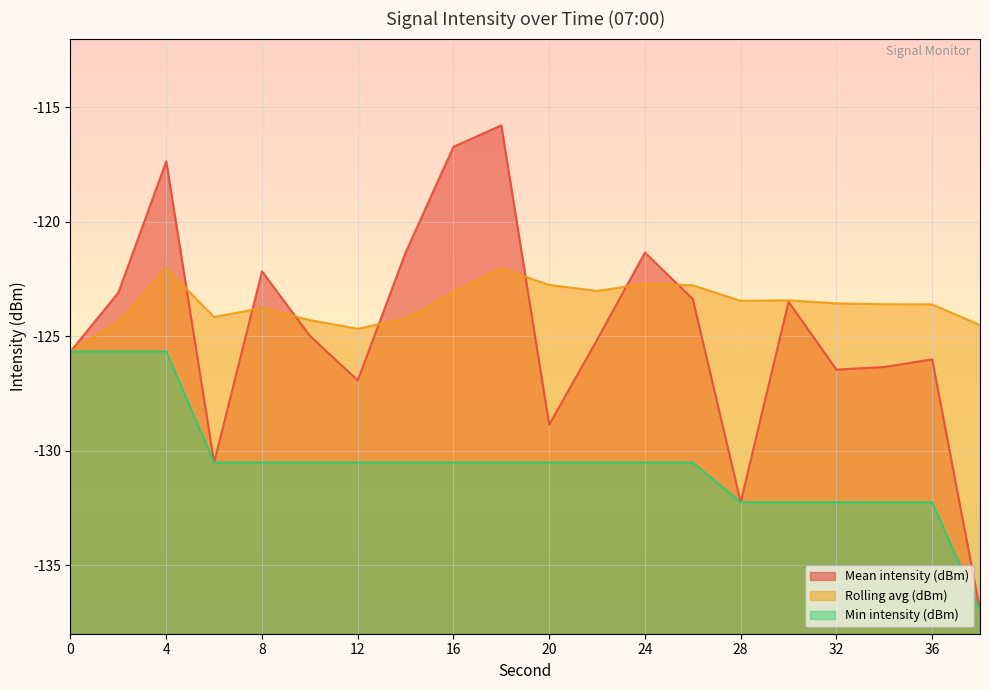

What is the value of the Rolling avg (dBm) point at the 16th from the left?

-123.4